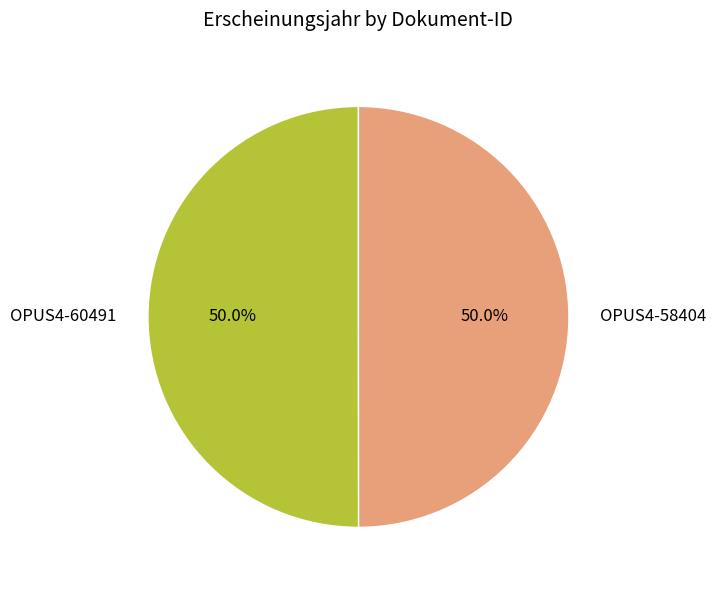

What is the ratio of the value at OPUS4-60491 to the value at OPUS4-58404?

1.0